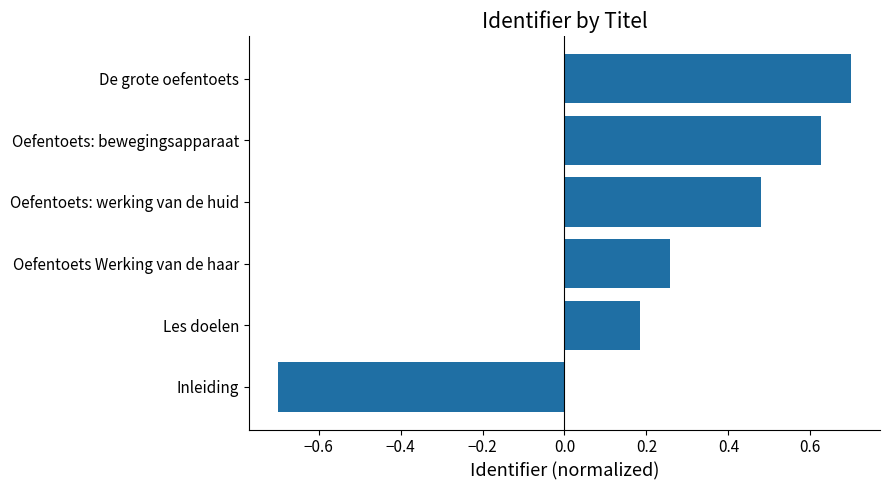

What is the greatest value displayed?

0.7